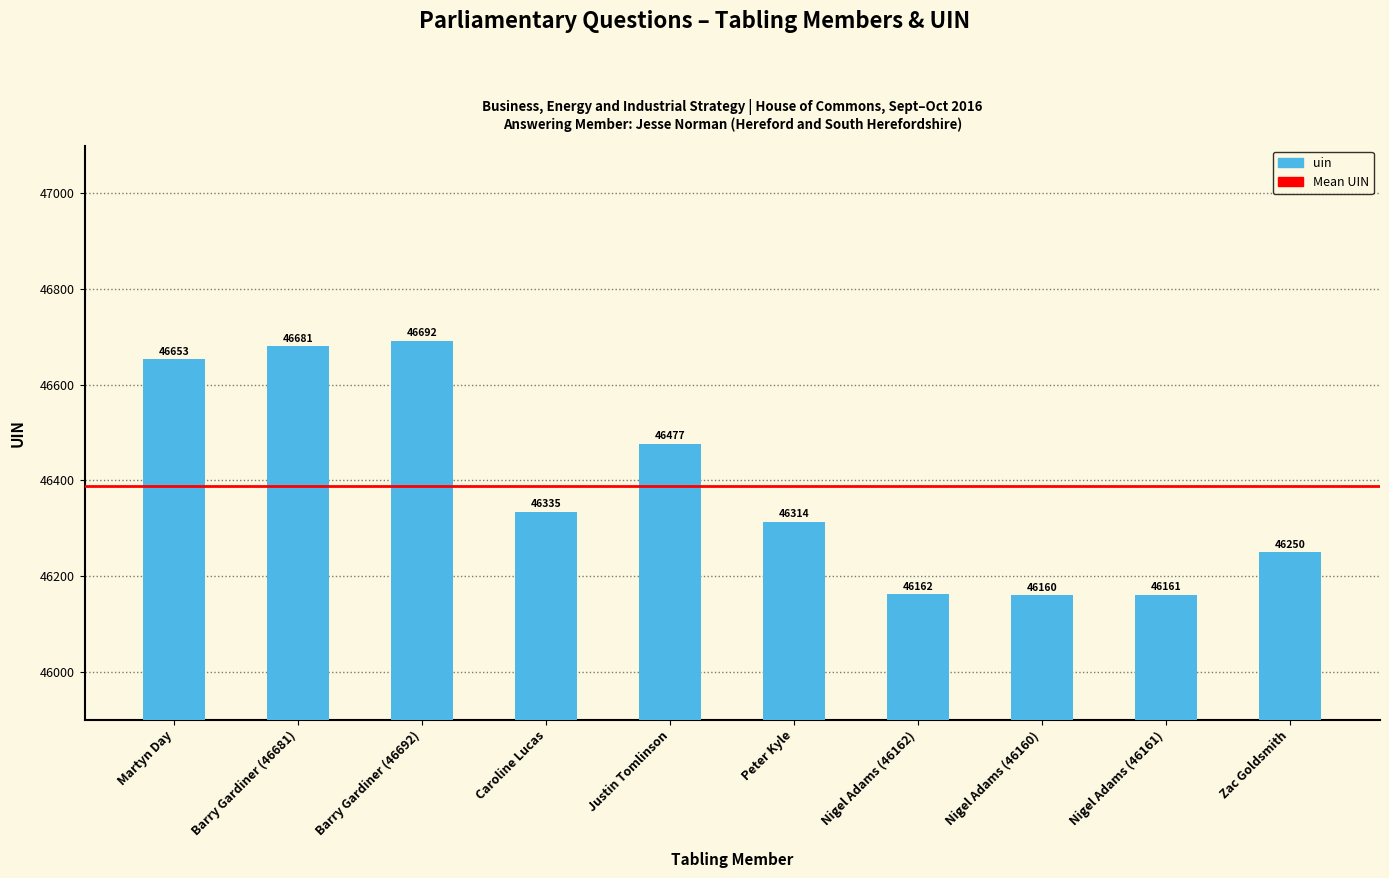

Reading right to left, what are all the values shown in this chart?

46250	46161	46160	46162	46314	46477	46335	46692	46681	46653